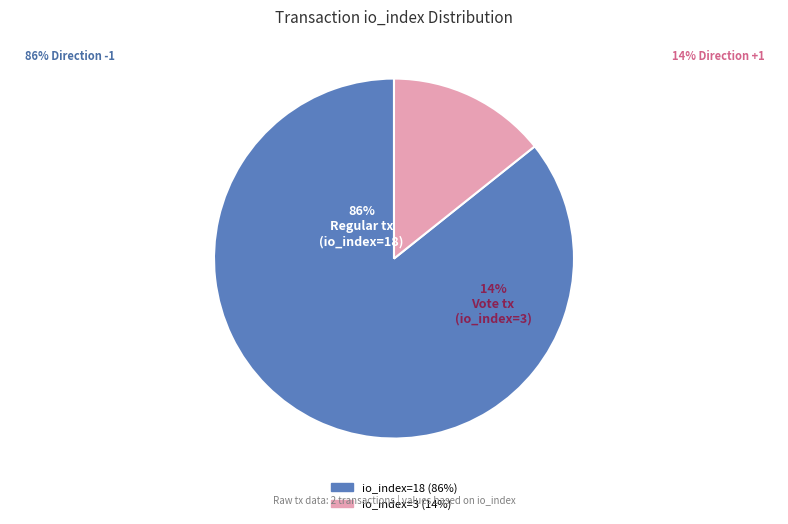

Which has a higher value, io_index=3 or io_index=18?

io_index=18